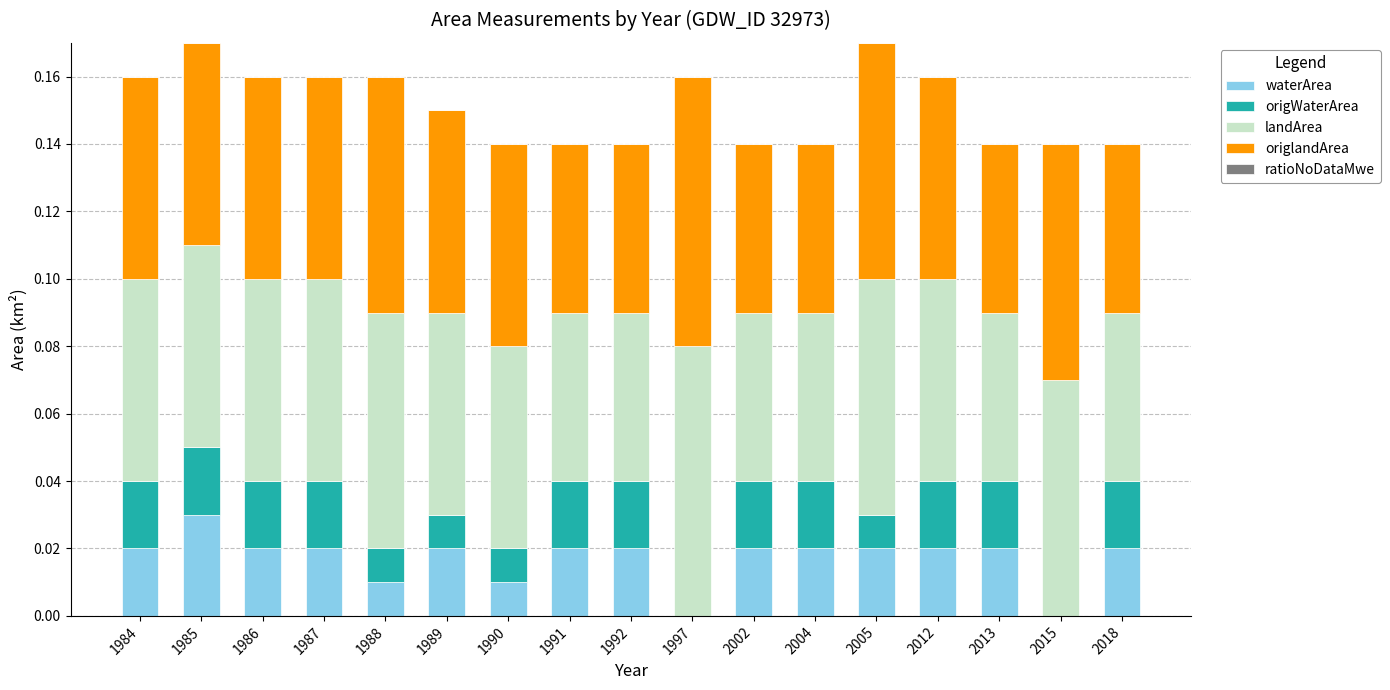

True or false: waterArea has a value of 0.0 at 2002.

True